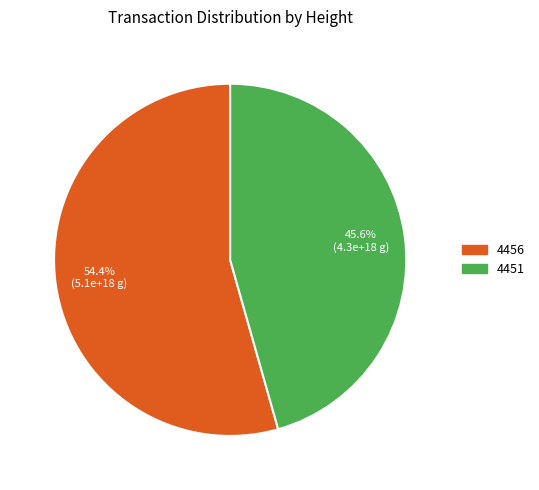

How many segments does this pie chart have?

2